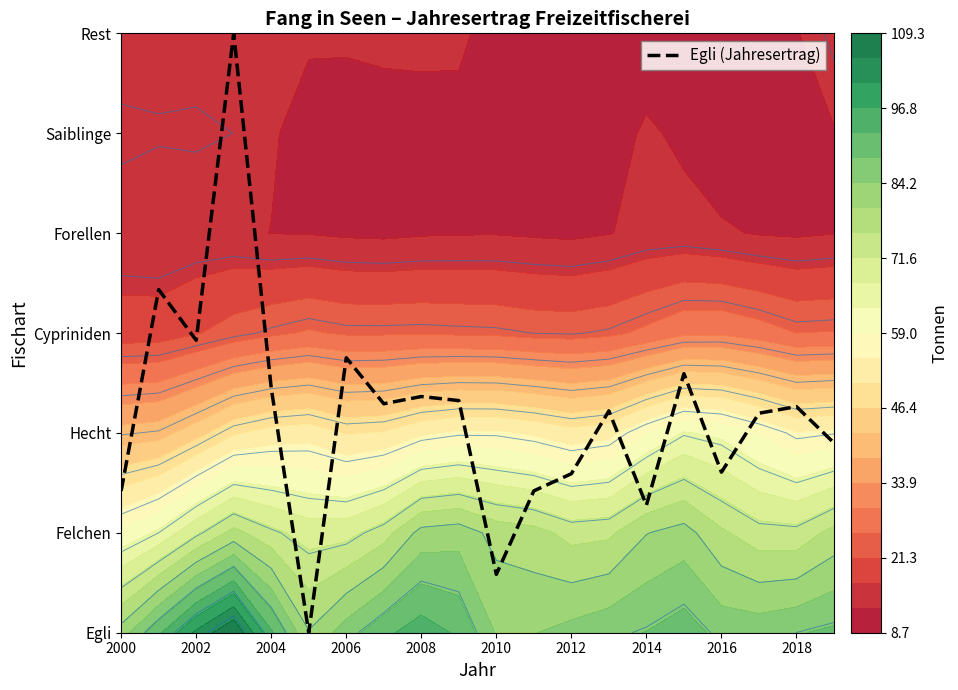

What is the difference between the second highest and second lowest values?

2.9